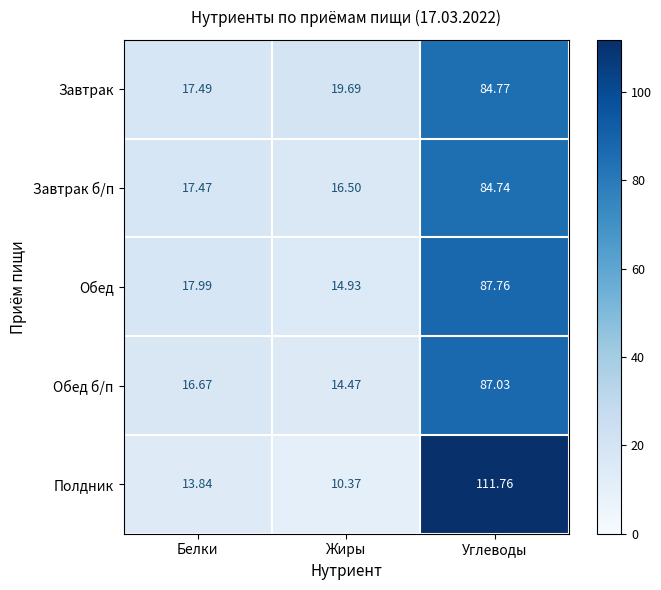

How many series are shown in this chart?

5